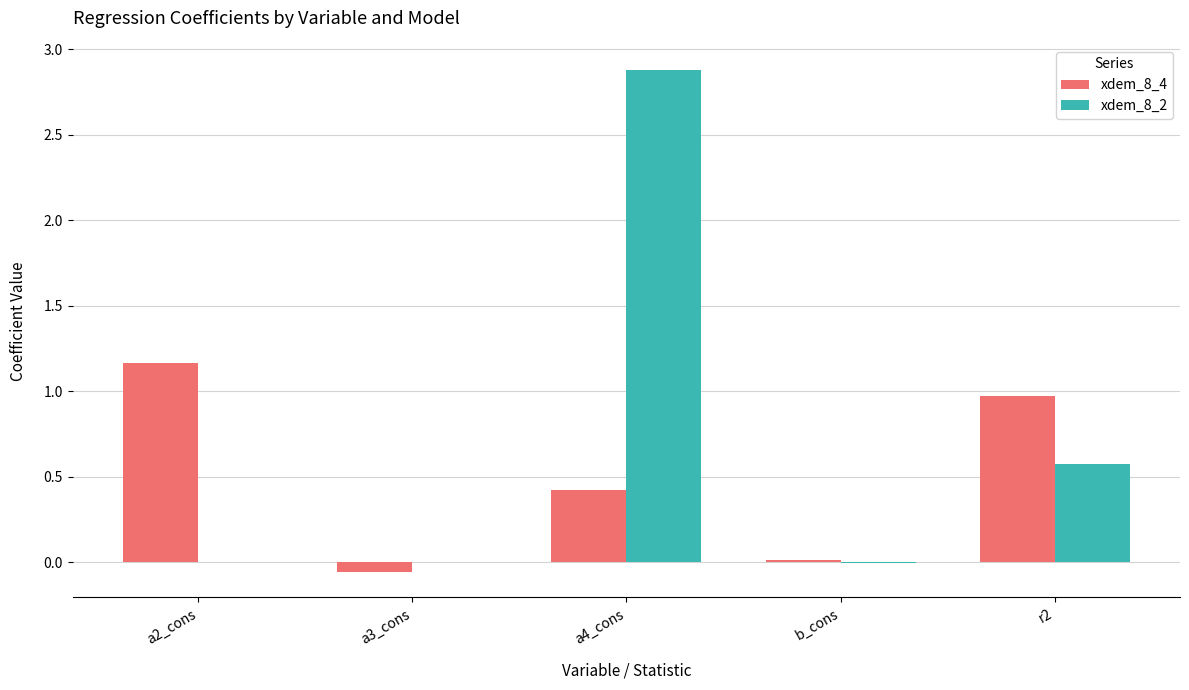

How many distinct data groups are displayed?

2